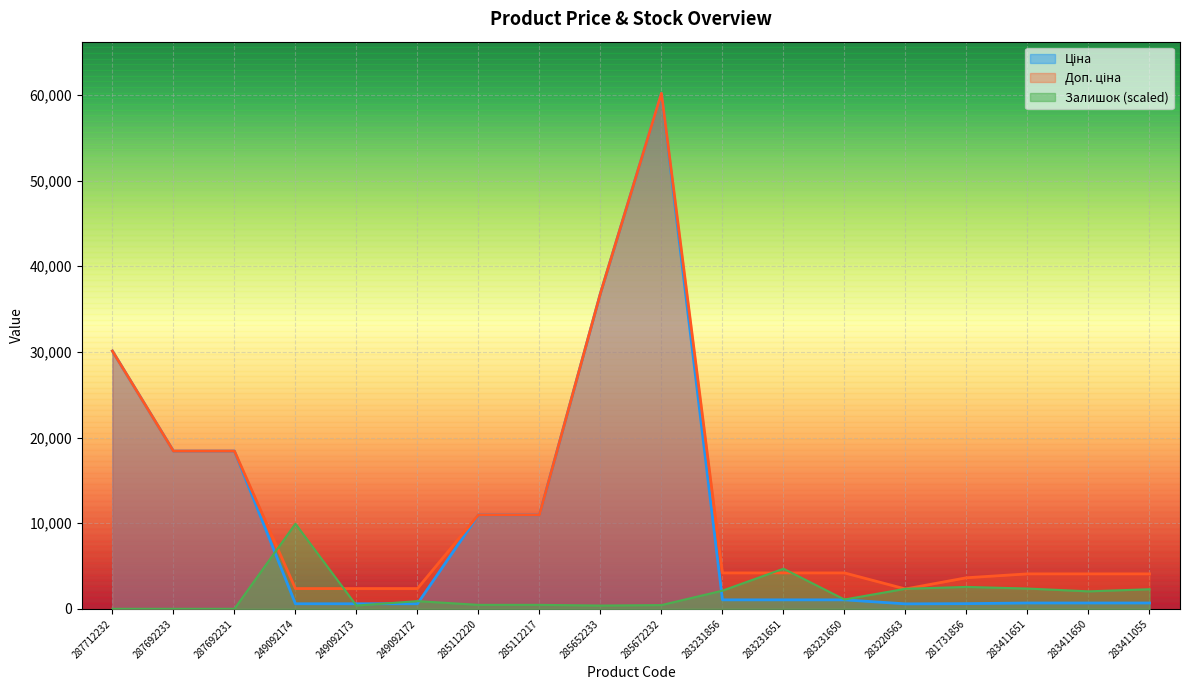

What is the label of the 9th point from the left?

285652233